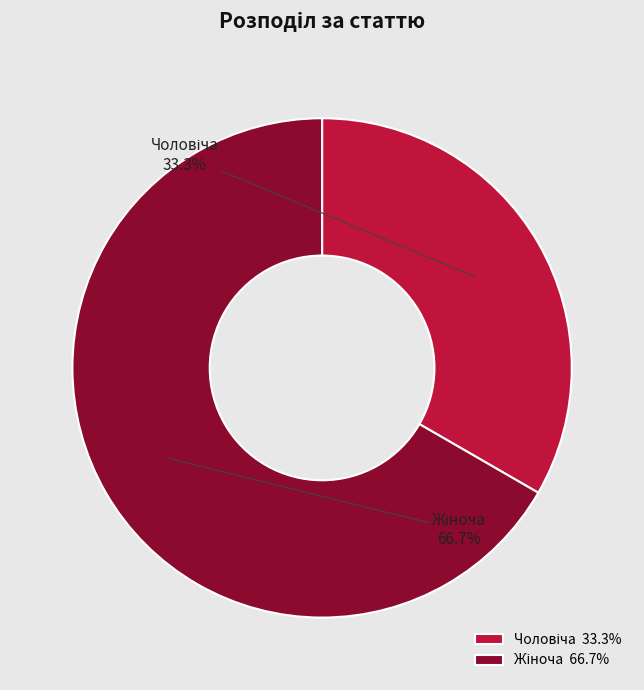

Does any single category account for the majority?

Yes